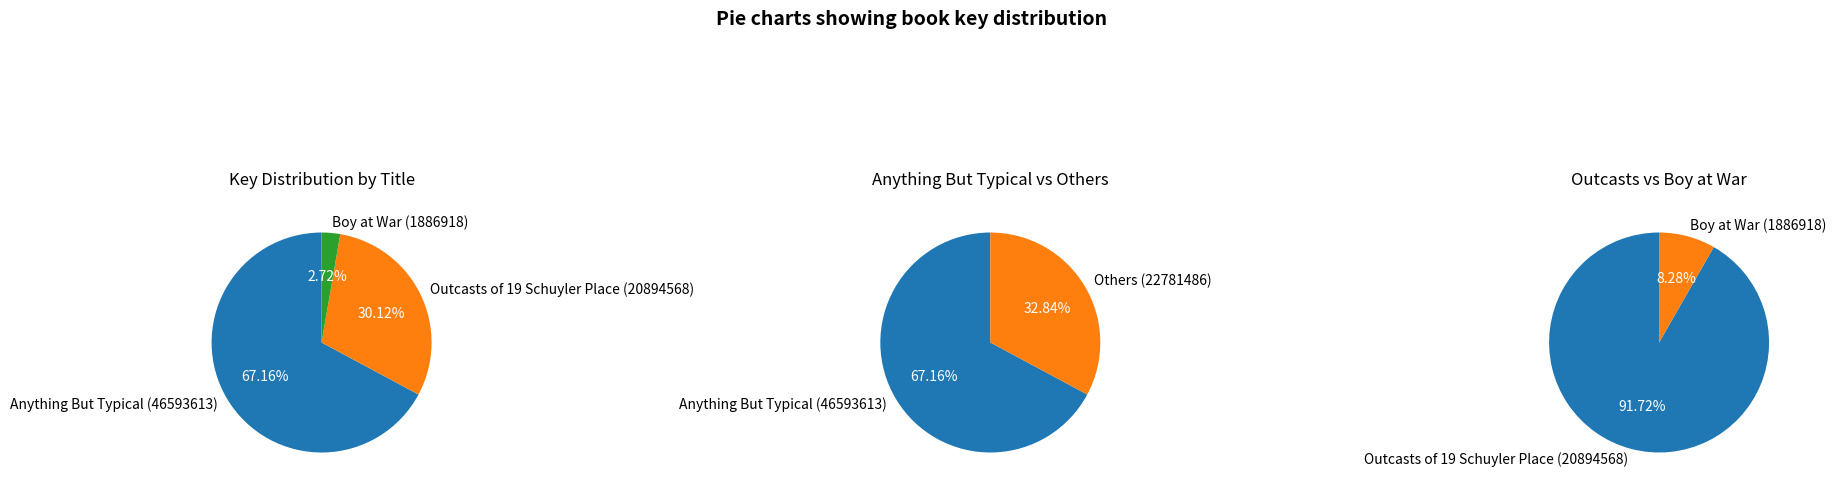

Count the number of slices in the pie.

3